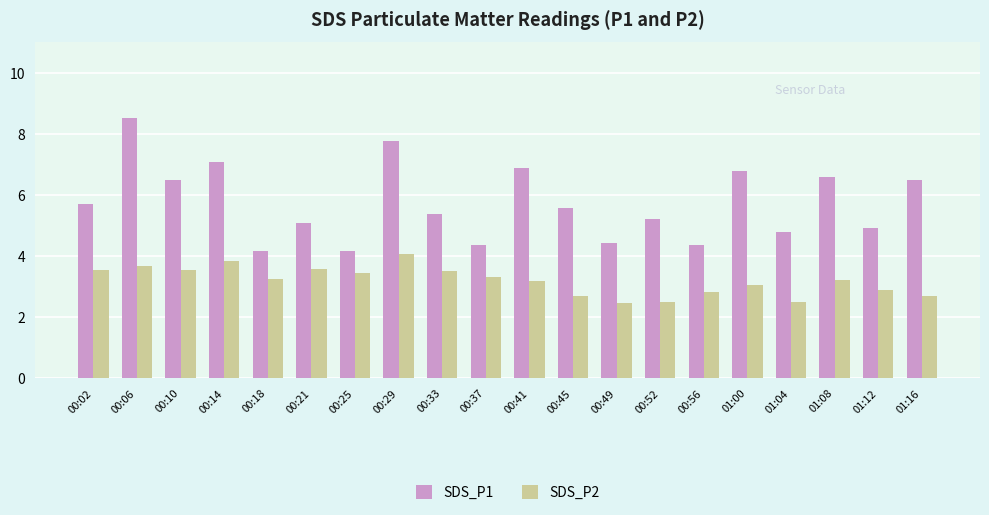

How many values in the SDS_P1 series are below 5?

7